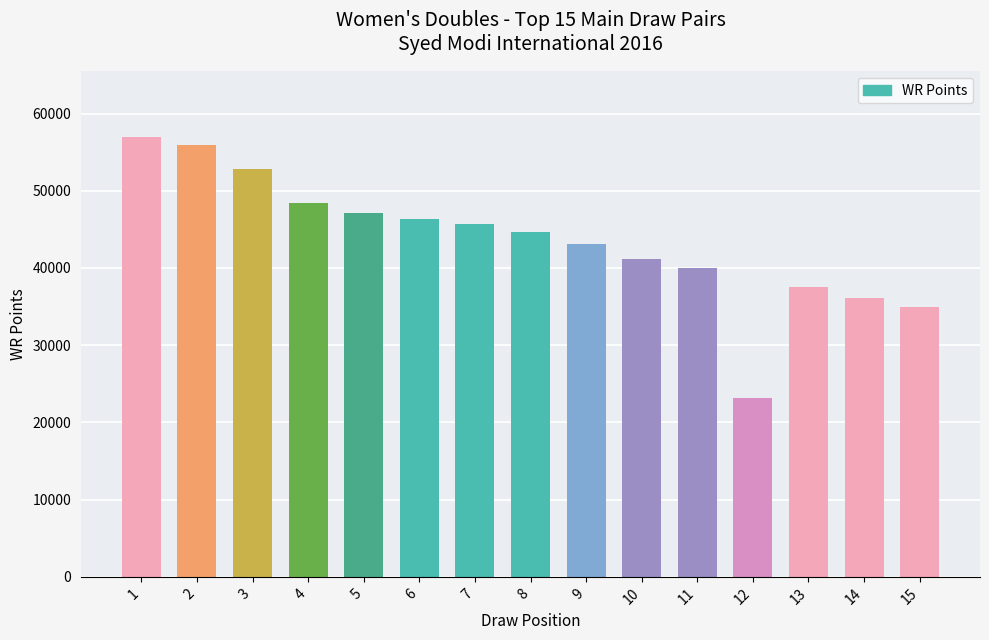

Which category has the highest value across all series?

1